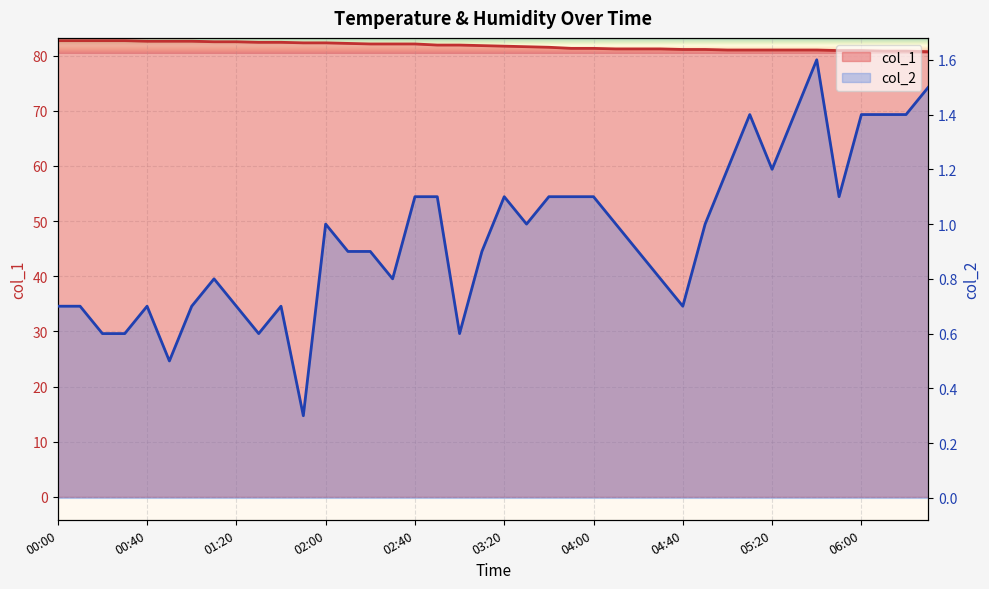

Which series has the largest total across all categories?

col_1